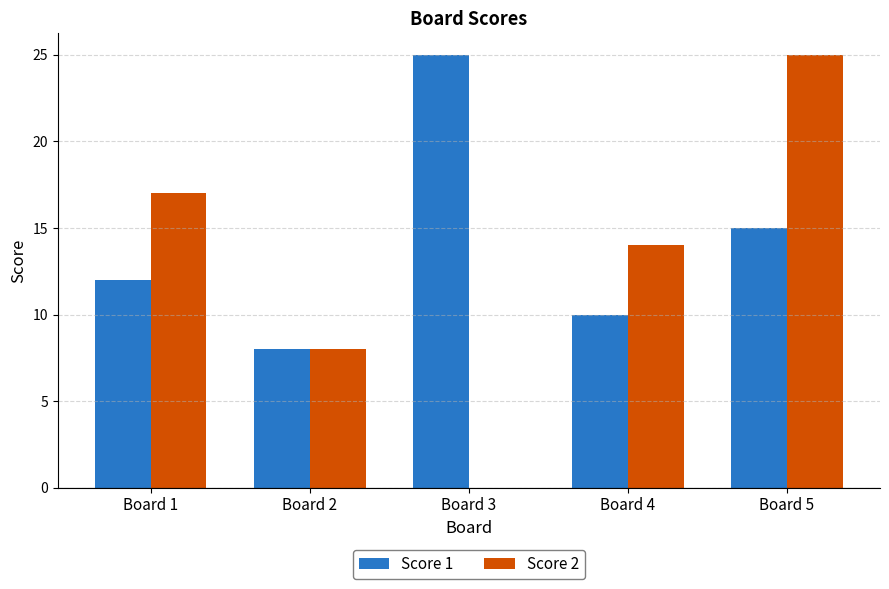

The value of Score 2 at Board 4 is 10. True or false?

False